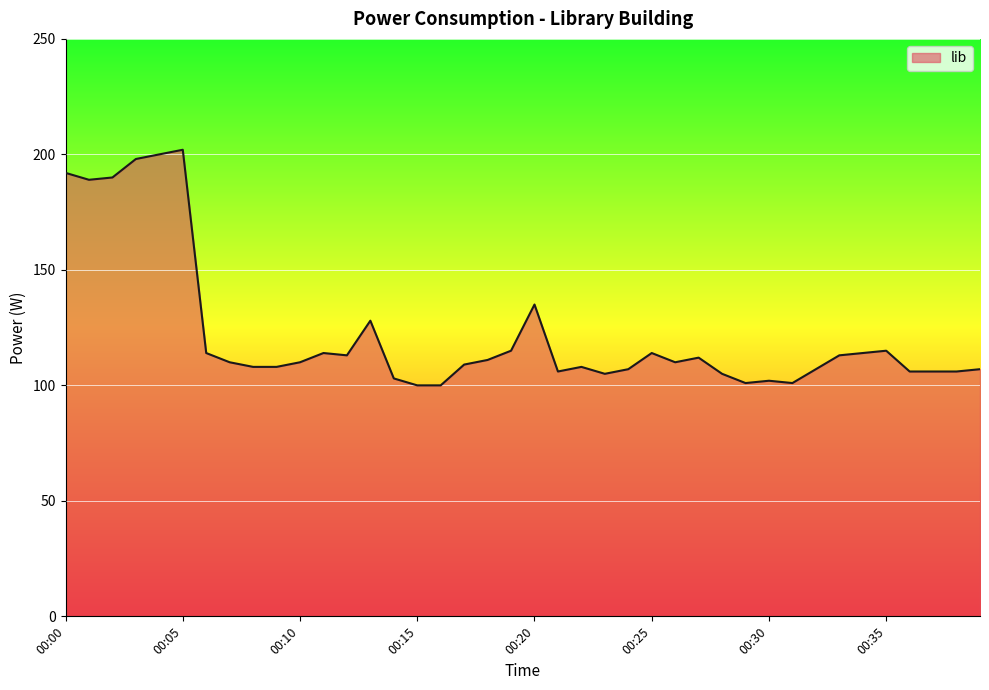

What is the difference between the maximum and minimum values?

102